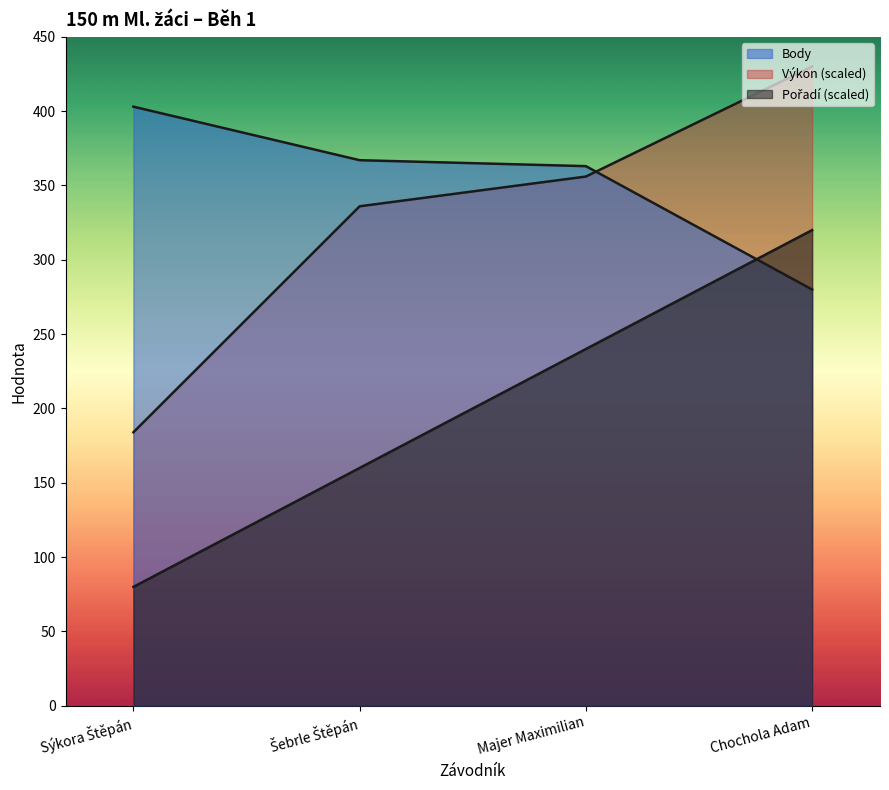

How many lines are shown in the chart?

3